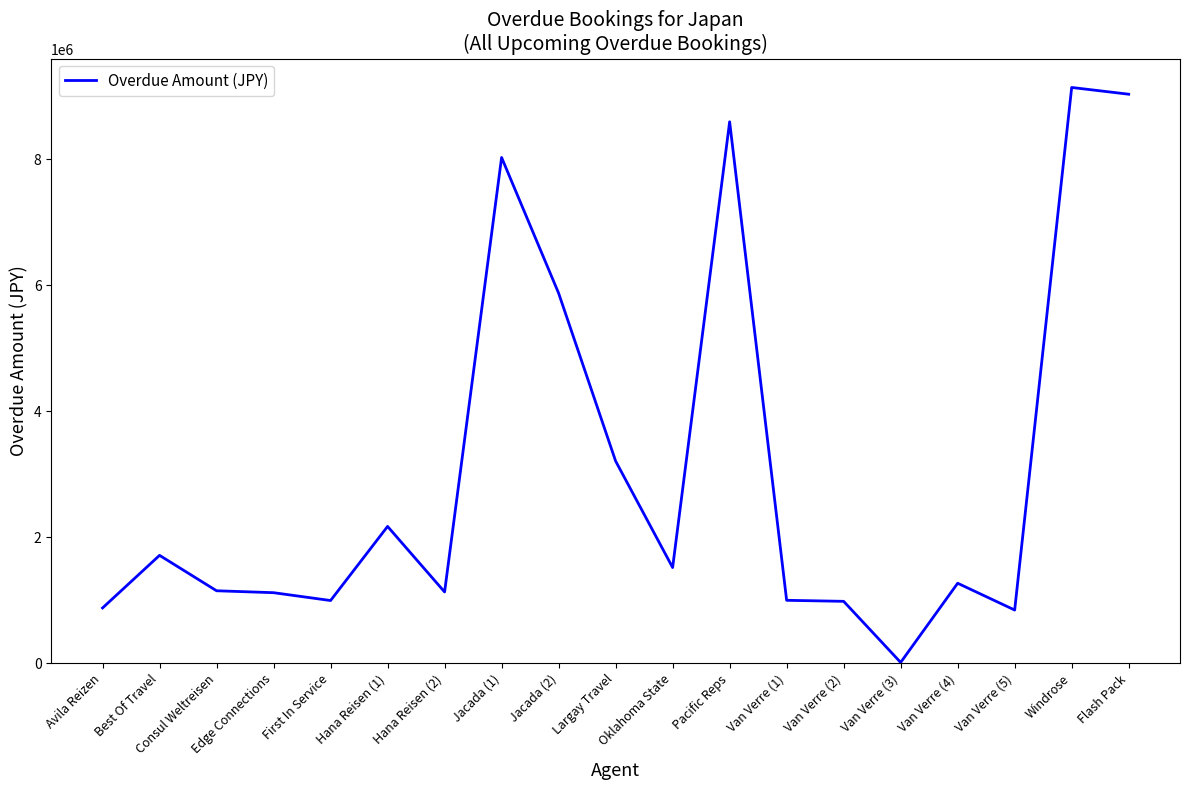

Does the chart have visible grid lines?

No